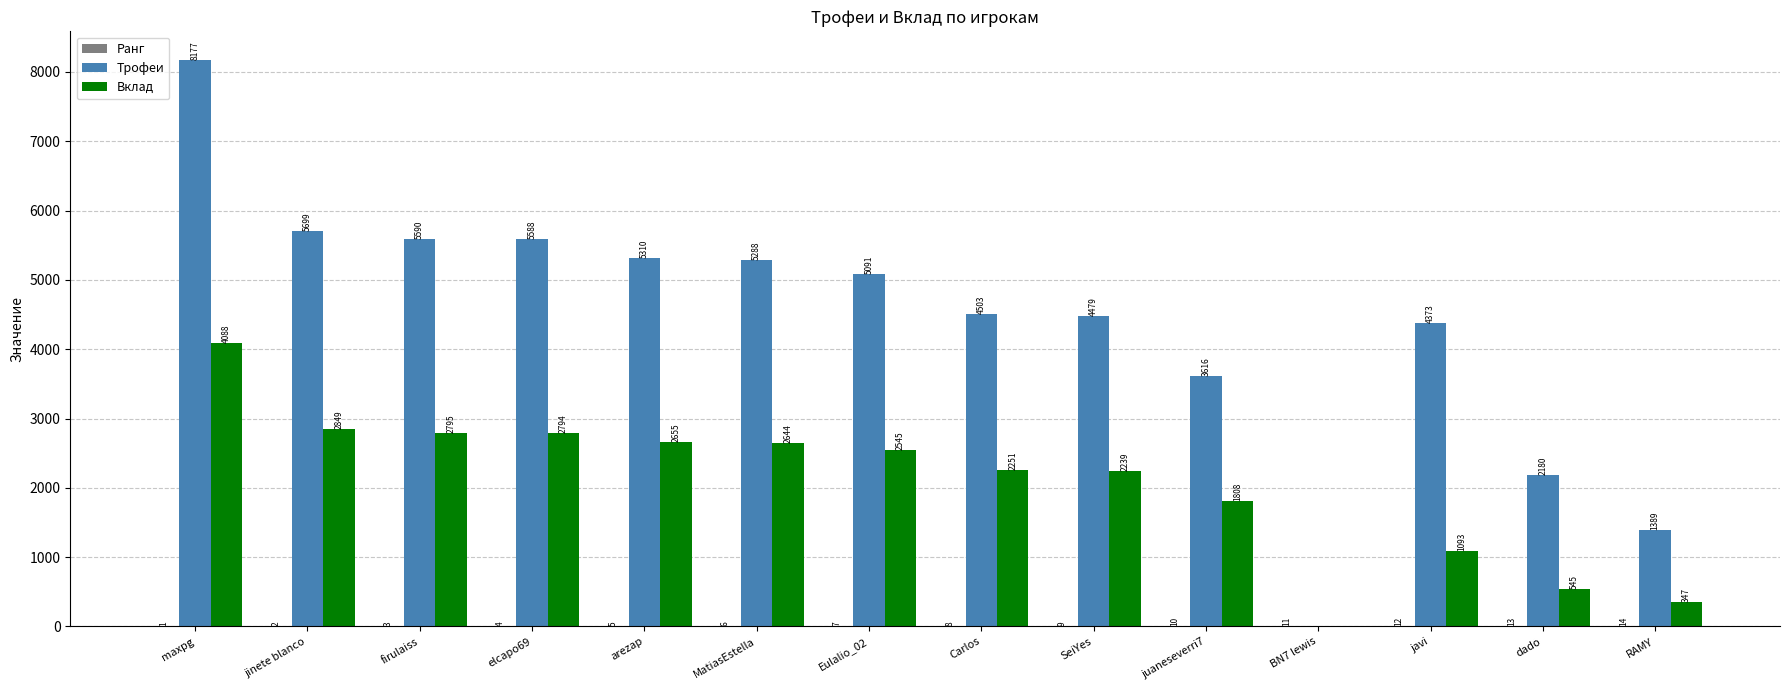

Which series has the largest total across all categories?

Трофеи